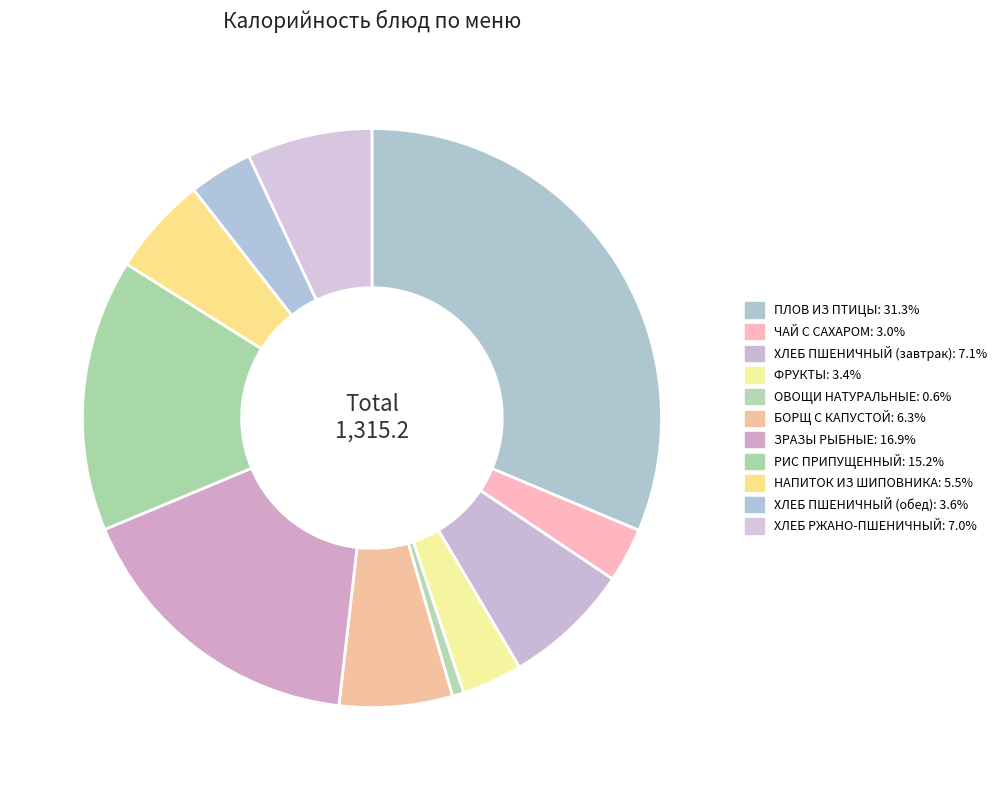

What percentage is the ОВОЩИ НАТУРАЛЬНЫЕ slice, to the nearest percent?

1%